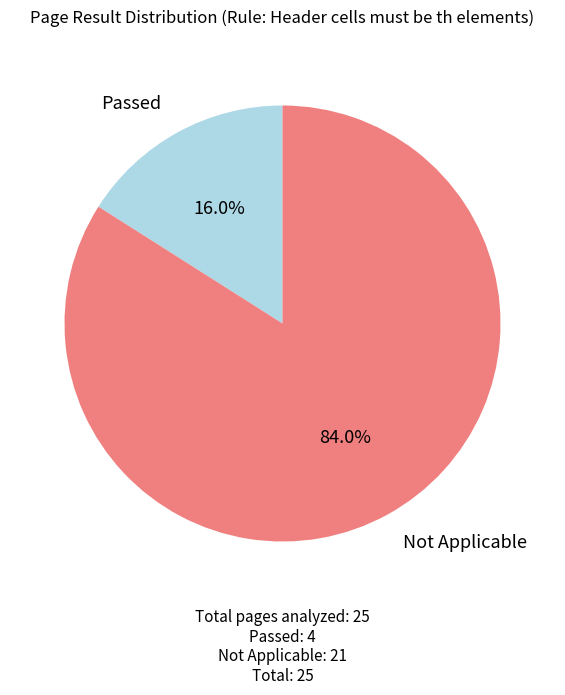

The Passed slice represents 16% of the pie. True or false?

True